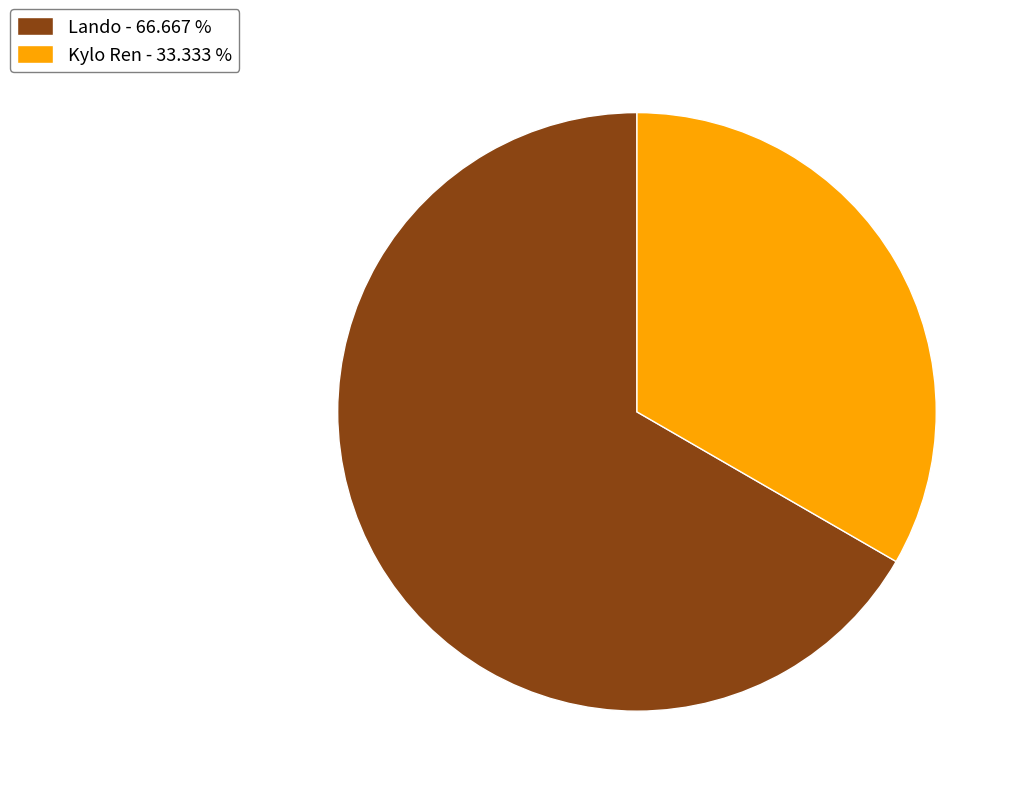

The Kylo Ren slice represents 11% of the pie. True or false?

False